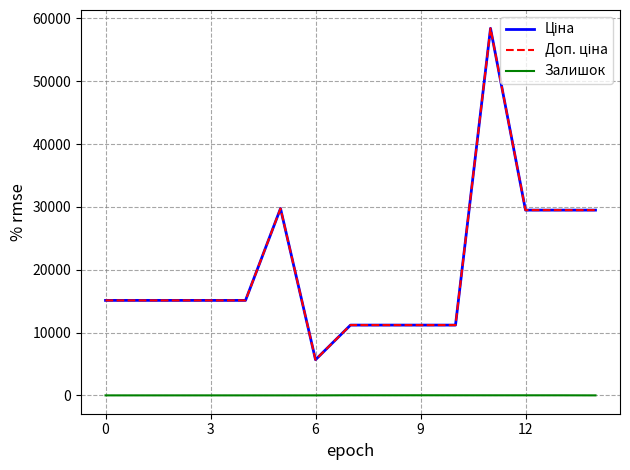

Reading left to right, what are all the values shown in this chart?

Ціна: 15120.0	15120.0	15120.0	15120.0	15120.0	29747.2	5673.8	11188.2	11188.2	11188.2	11188.2	58426.5	29491.5	29491.5	29491.5
Доп. ціна: 15120.0	15120.0	15120.0	15120.0	15120.0	29747.2	5673.8	11188.2	11188.2	11188.2	11188.2	58426.5	29491.5	29491.5	29491.5
Залишок: 0.0	0.0	0.0	0.0	0.0	0.0	1.0	17.0	17.0	17.0	15.0	12.0	11.0	11.0	0.0